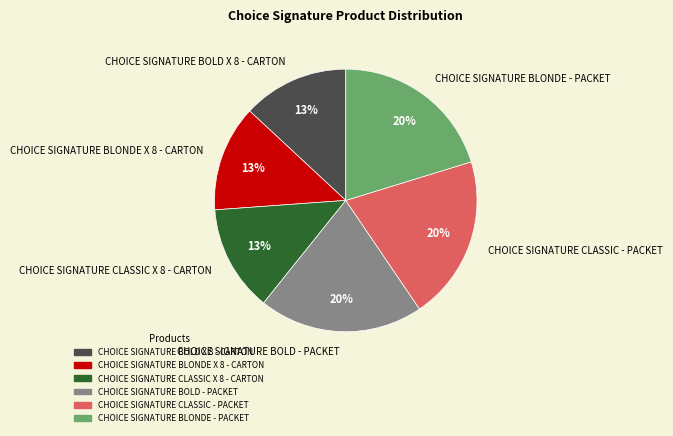

Between CHOICE SIGNATURE BOLD X 8 - CARTON and CHOICE SIGNATURE BLONDE - PACKET, which is larger?

CHOICE SIGNATURE BLONDE - PACKET